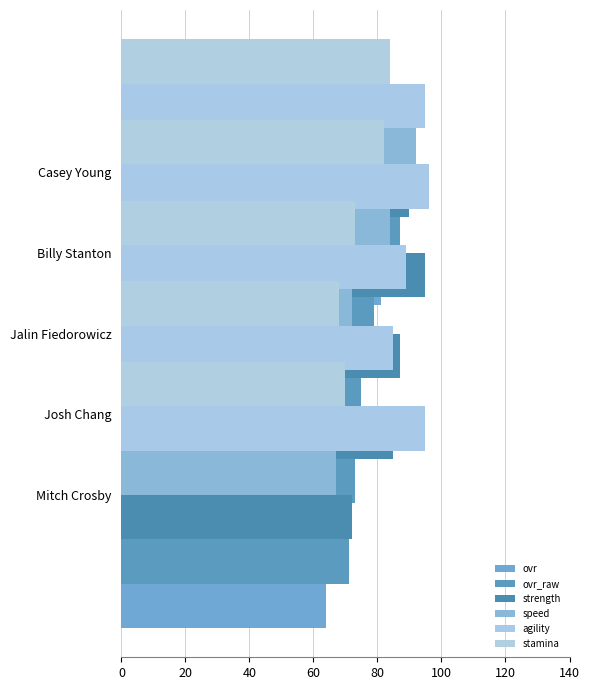

How many bars are there in total?

30